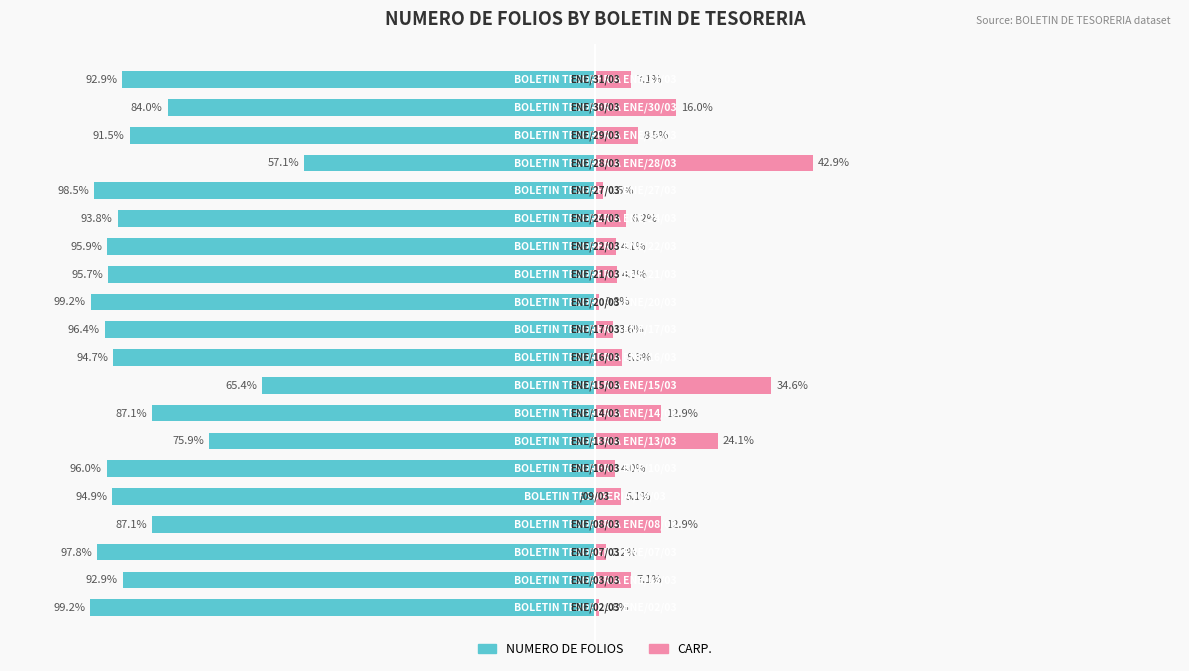

How many categories are shown in the chart?

20